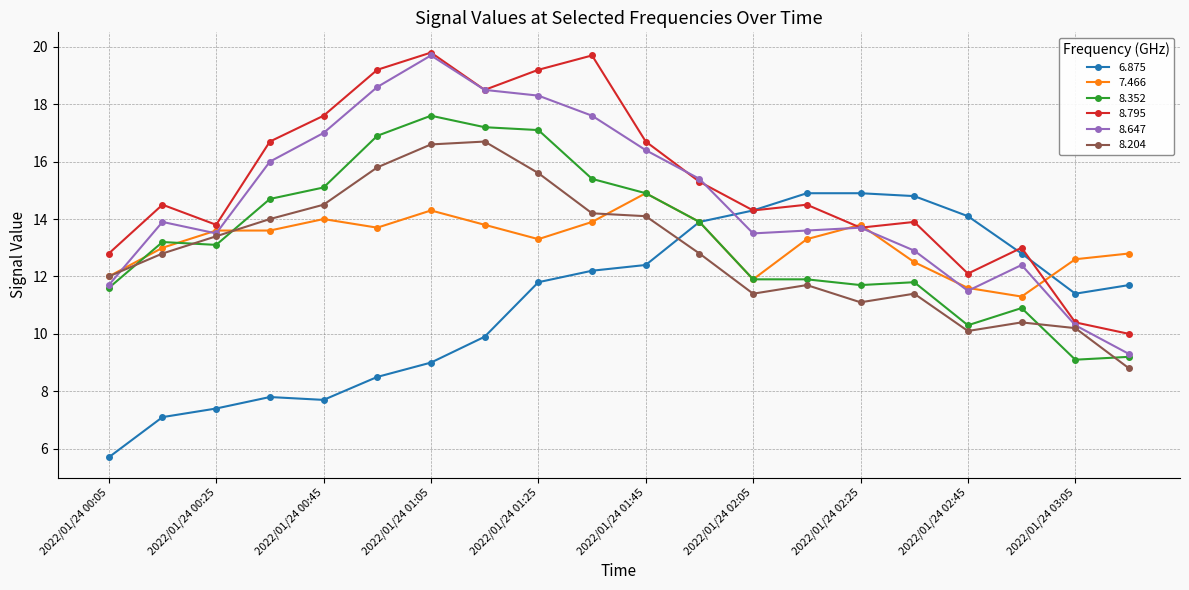

What are all the series names shown in the legend?

6.875, 7.466, 8.352, 8.795, 8.647, 8.204